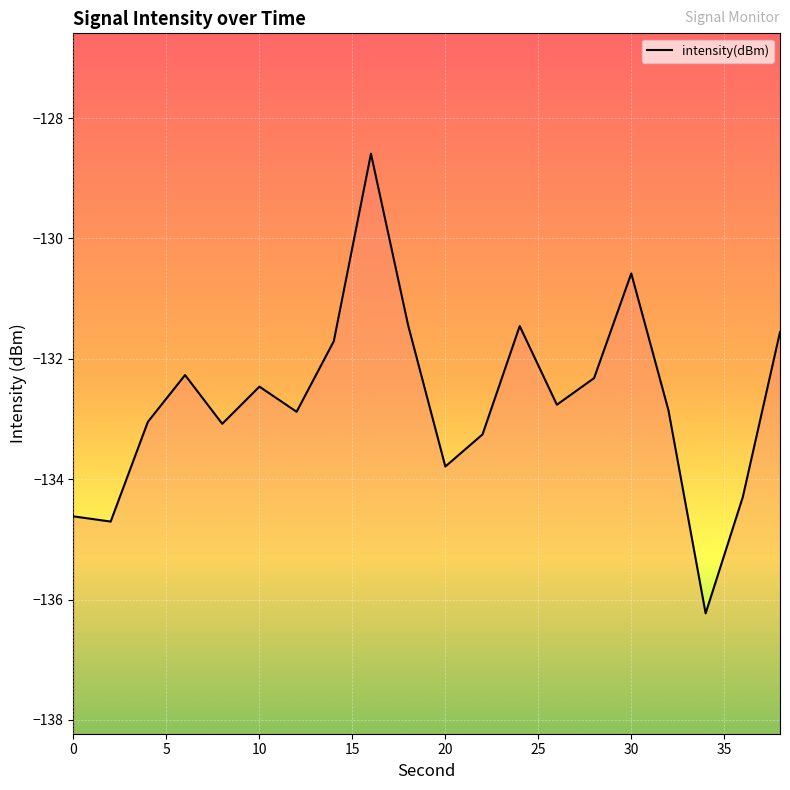

What is the difference between the values at 38 and 36?

2.7